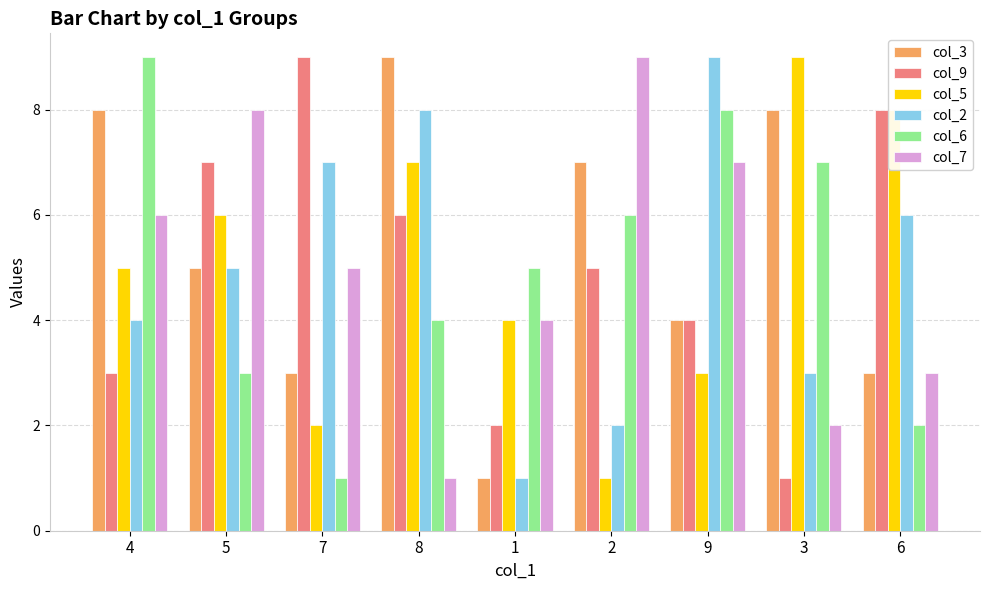

At how many categories does at least one series exceed 4?

9